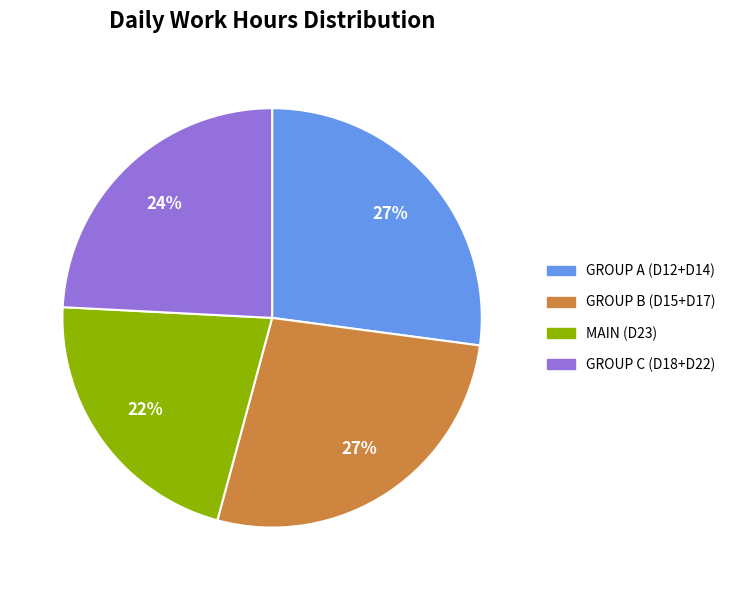

To the nearest percent, what is the average slice percentage?

25%